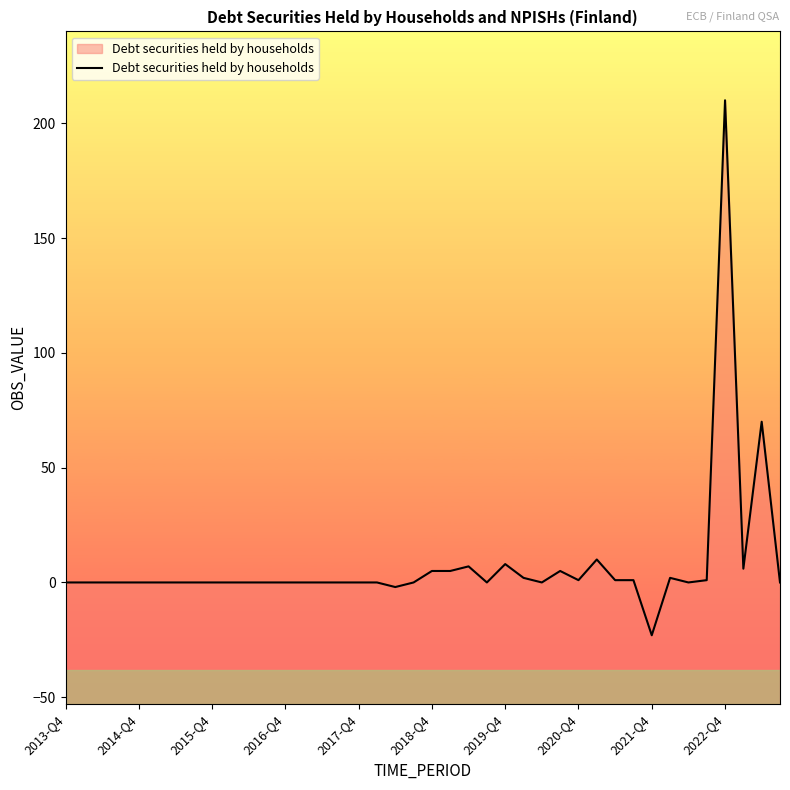

What is the difference between the maximum and minimum values?

233